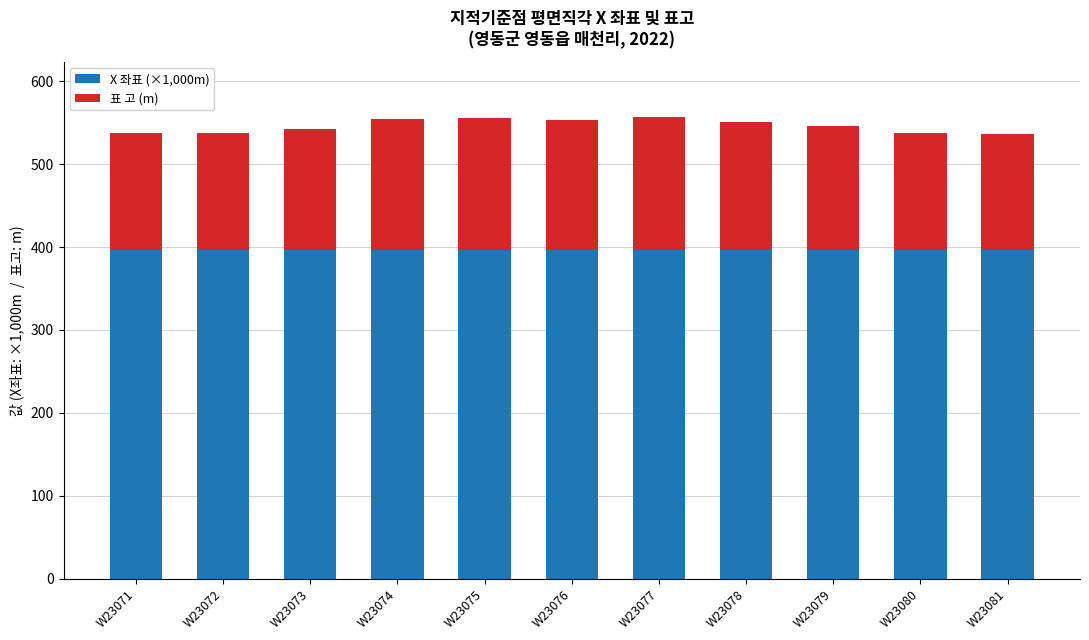

The value of X 좌표 (×1,000m) at W23073 is 396.6. True or false?

True